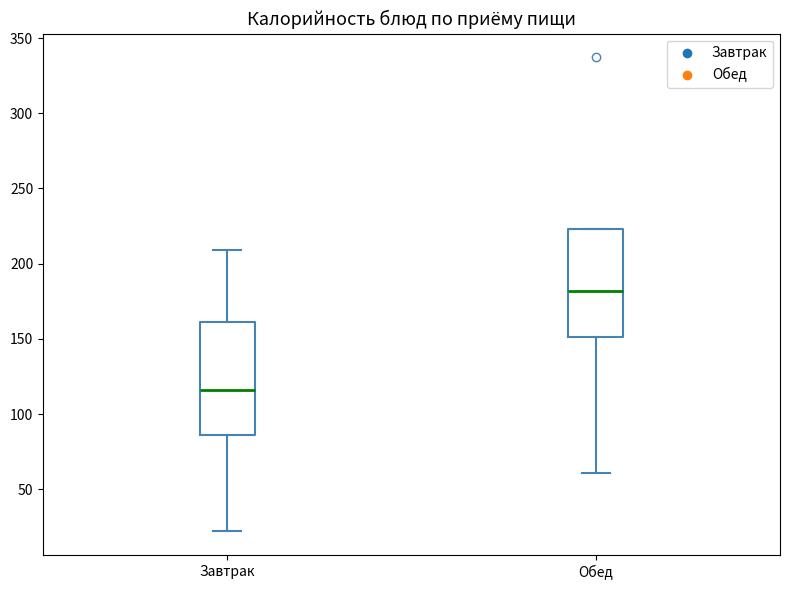

Reading left to right, transcribe this box plot: for each box, give where its median line is, the range the box spans, and where its two whiskers end, as read against the y-axis. The values are not printed on the chart, so give them approximately, as read against the axis.

Завтрак: median 115, box 85 to 160, whiskers 20 to 210
Обед: median 180, box 150 to 225, whiskers 60 to 225